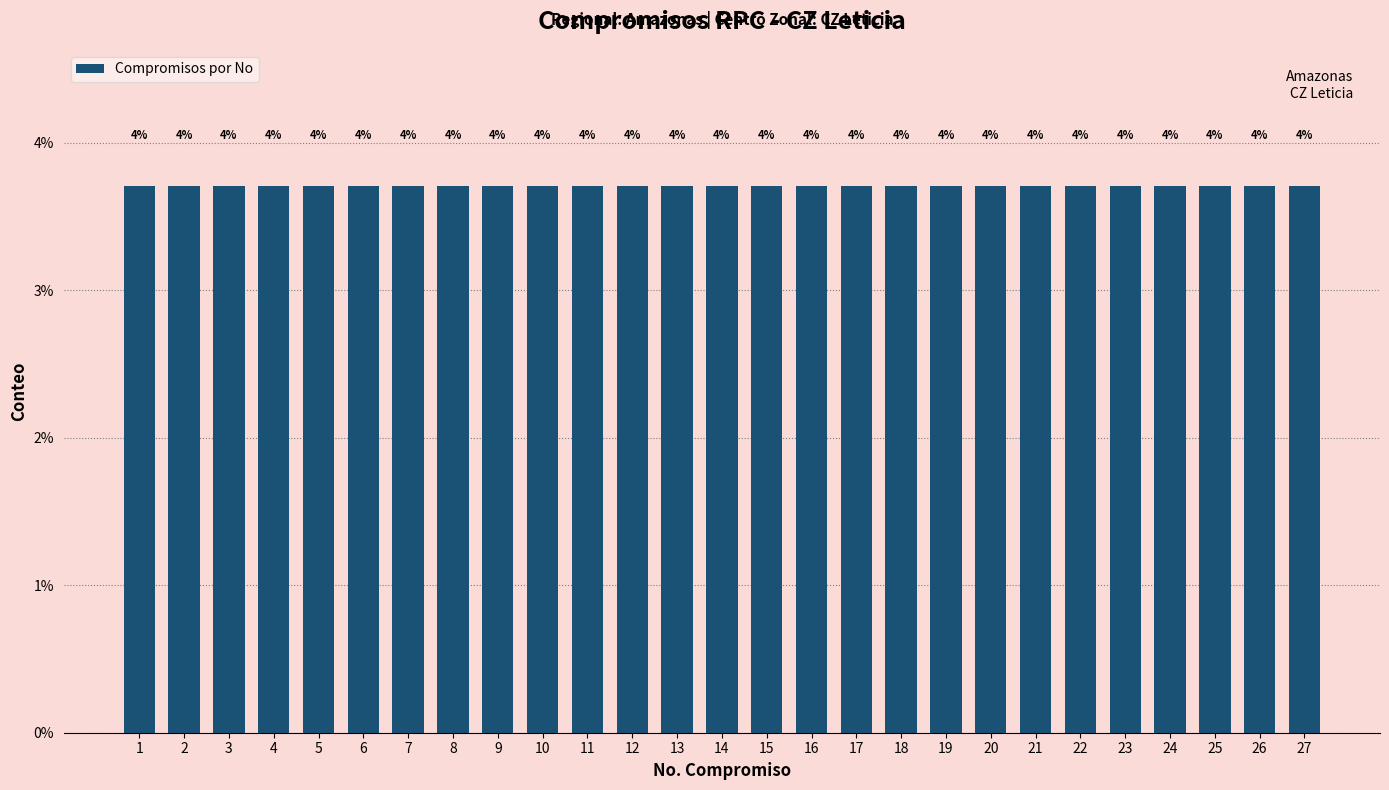

List the labels in order of value, smallest first.

1, 2, 3, 4, 5, 6, 7, 8, 9, 10, 11, 12, 13, 14, 15, 16, 17, 18, 19, 20, 21, 22, 23, 24, 25, 26, 27